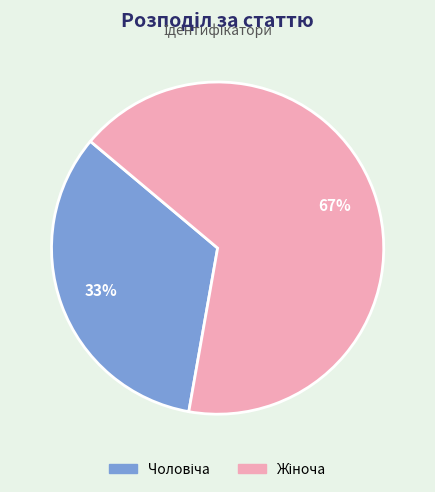

Is there a majority slice in this chart?

Yes